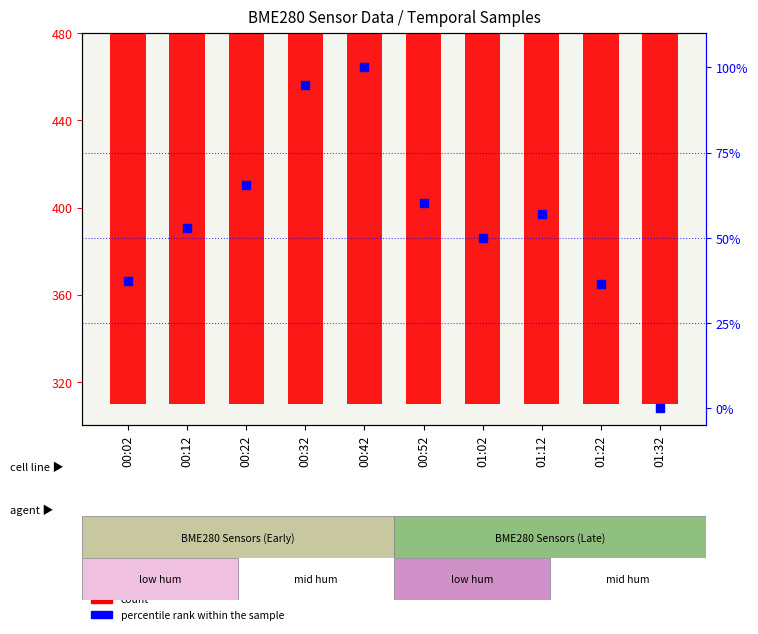

Which series contains the highest Y value?

count